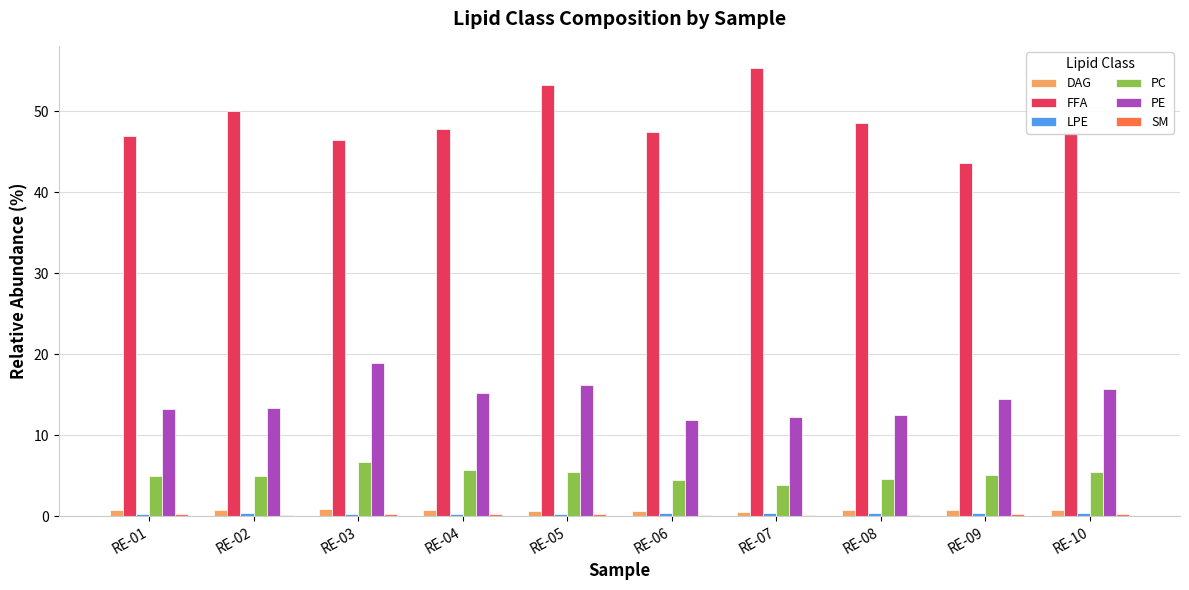

True or false: DAG has a value of 0.7 at RE-08.

True